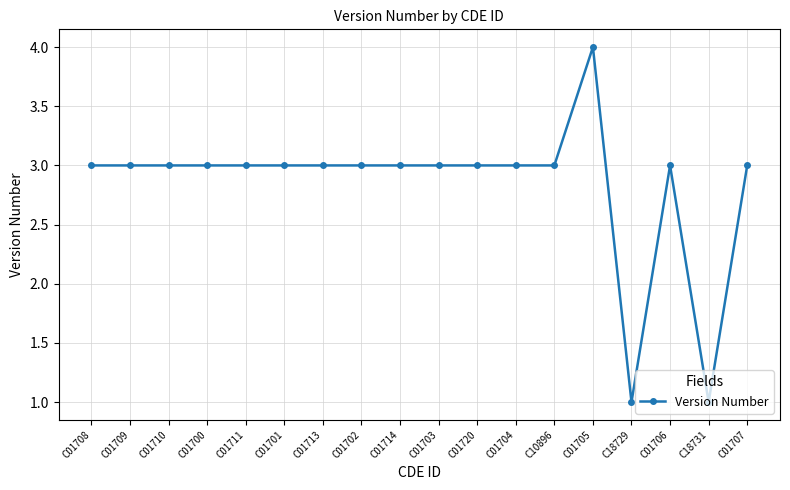

Between C01706 and C18731, which is larger?

C01706